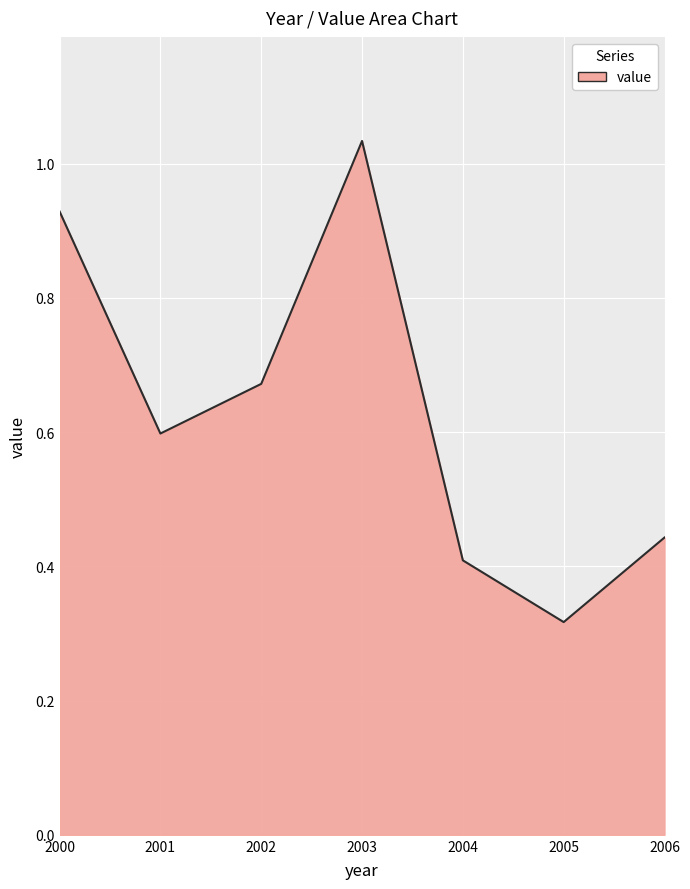

Rank the categories by value from lowest to highest.

2005, 2004, 2006, 2001, 2002, 2000, 2003